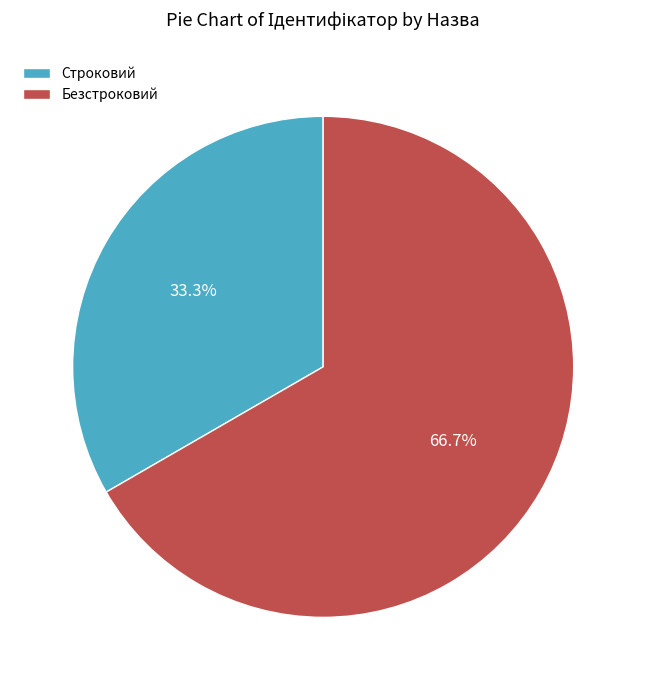

What is the smallest slice in the pie chart?

Строковий